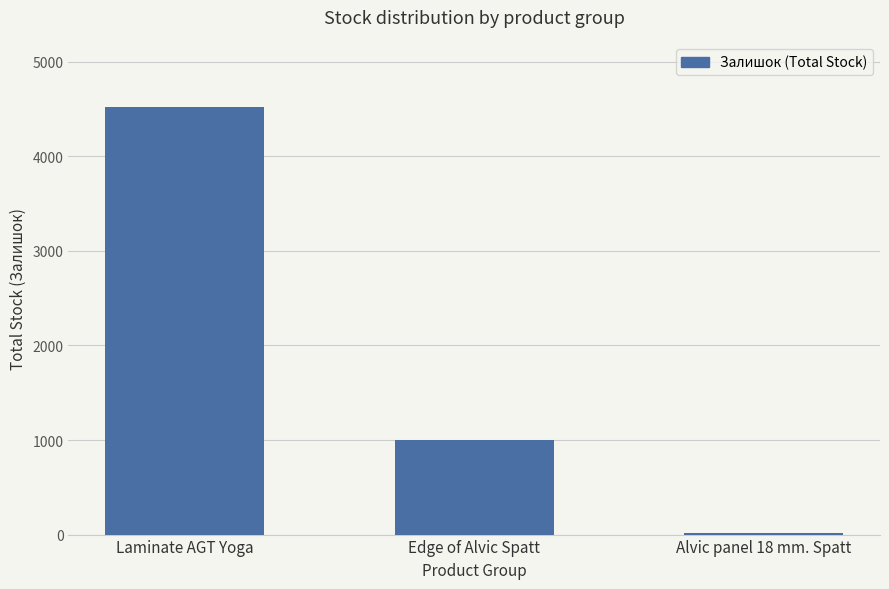

Reading right to left, list all the values displayed in this chart.

Alvic panel 18 mm. Spatt=12	Edge of Alvic Spatt=1000	Laminate AGT Yoga=4525